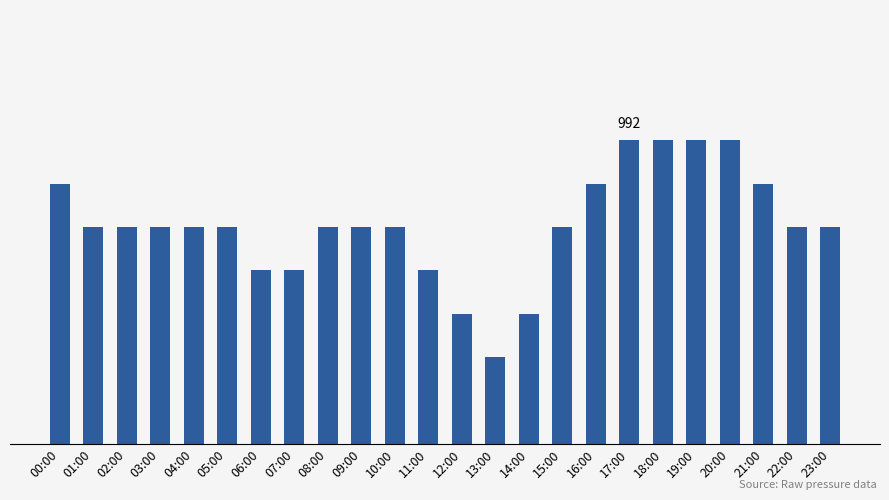

Read the value at 19:00.

992